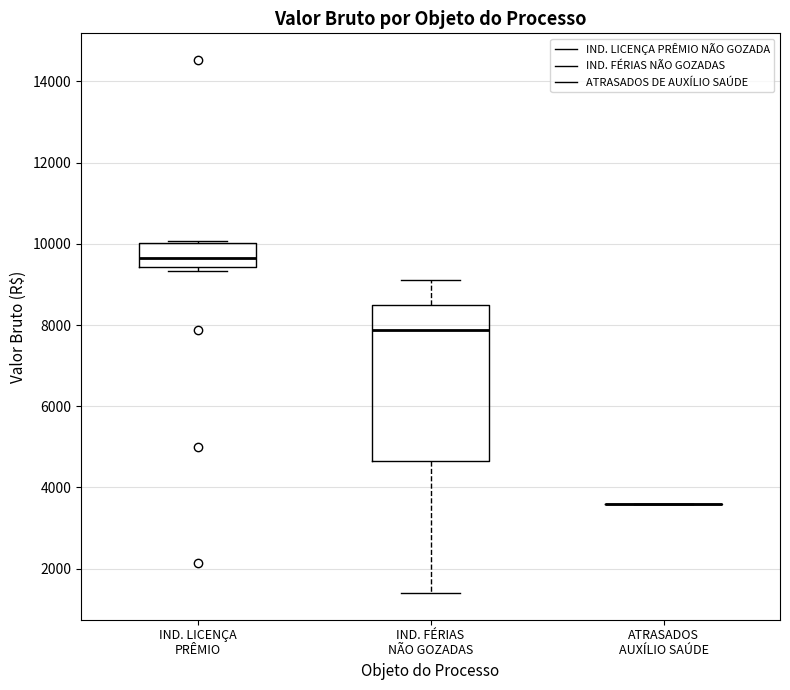

Comparing the boxes themselves (not the whiskers), which one is the tallest?

IND. FÉRIAS NÃO GOZADAS